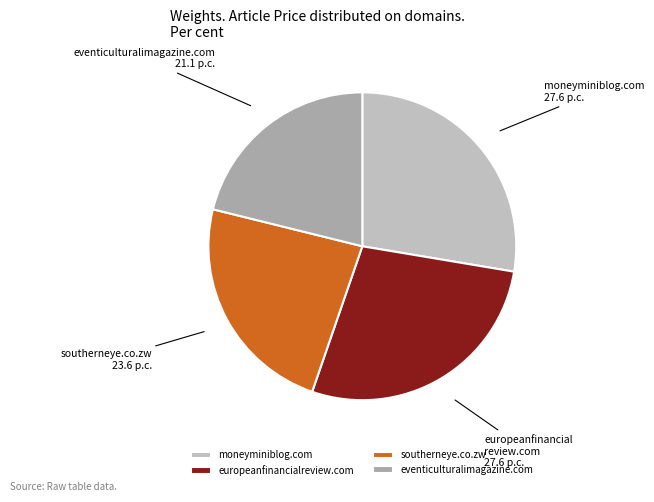

To the nearest percent, what is the average slice percentage?

25%